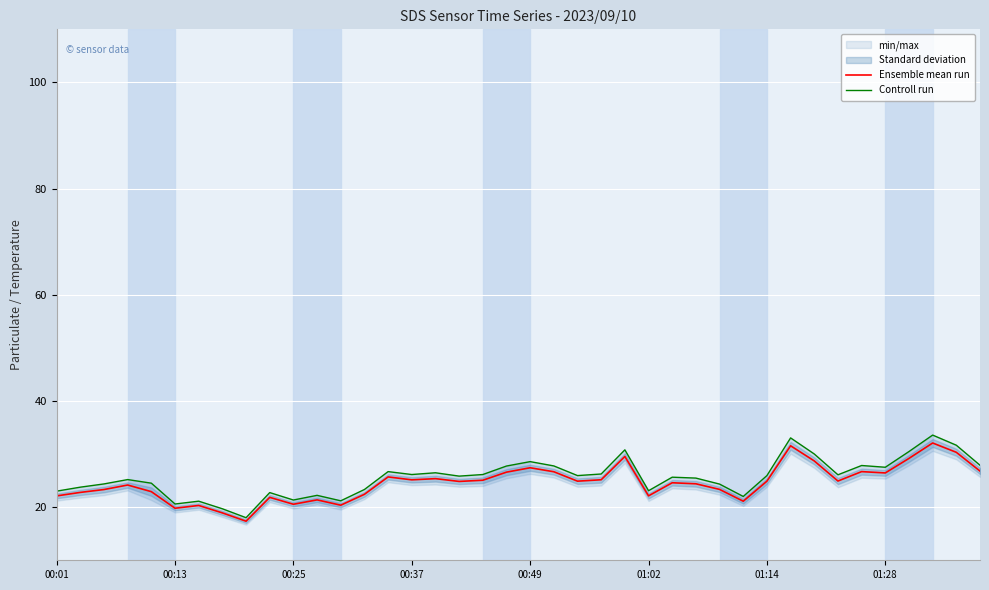

What is the minimum value for Ensemble mean run?

17.4